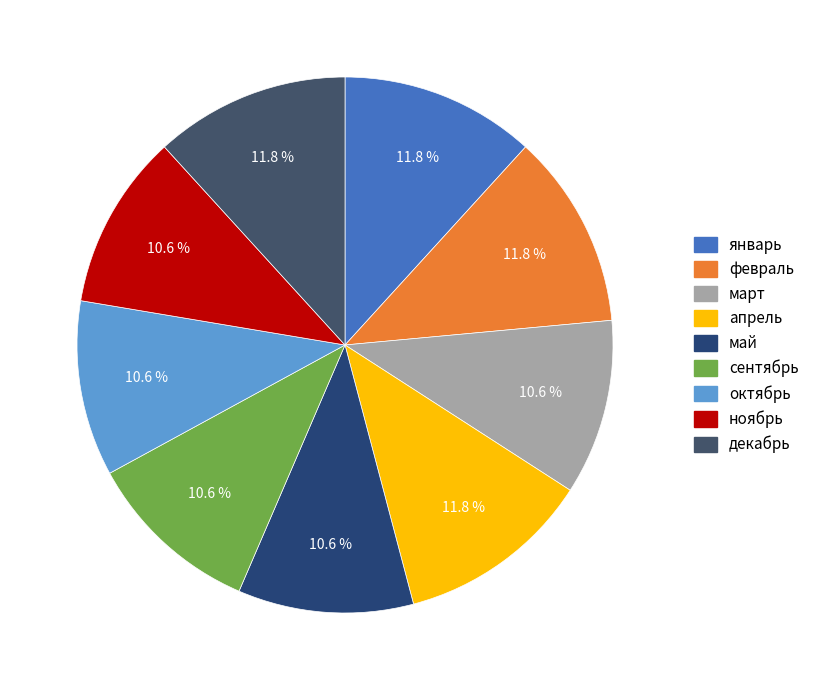

How many slices are in this pie chart?

9